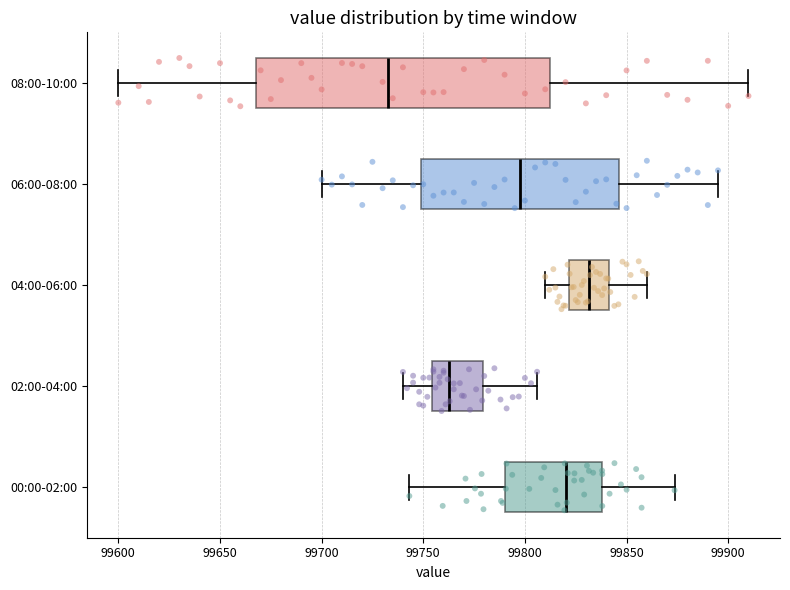

Where does the median line of the box for 06:00-08:00 sit on the x-axis? The values are not printed on the chart, so give them approximately, as read against the axis.

99800